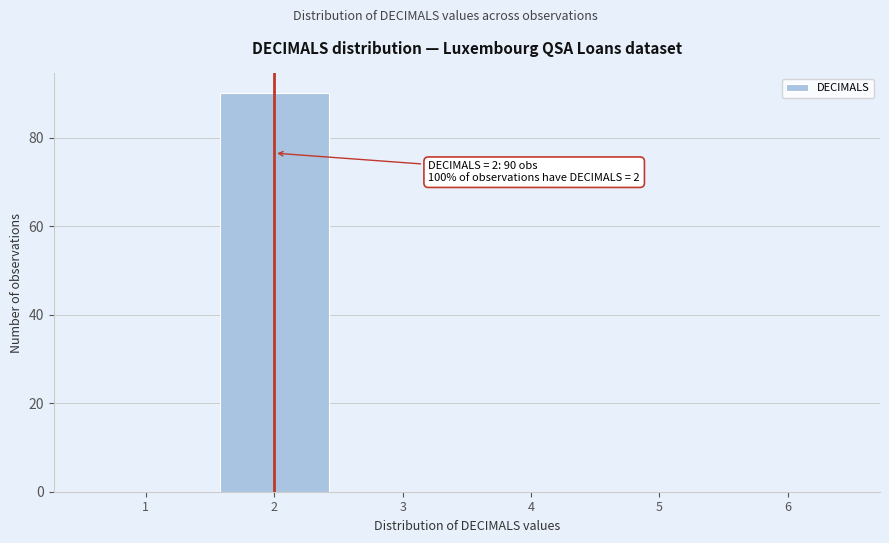

Reading right to left, list all the values displayed in this chart.

6=0	5=0	4=0	3=0	2=90	1=0